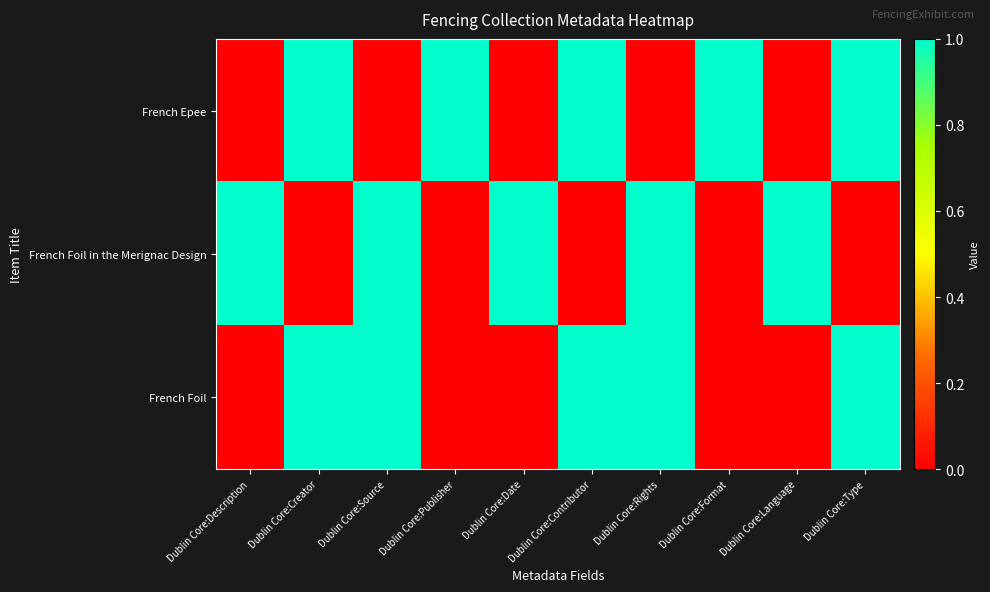

Rank the series at Dublin Core:Date from highest to lowest value.

French Foil in the Merignac Design, French Epee, French Foil